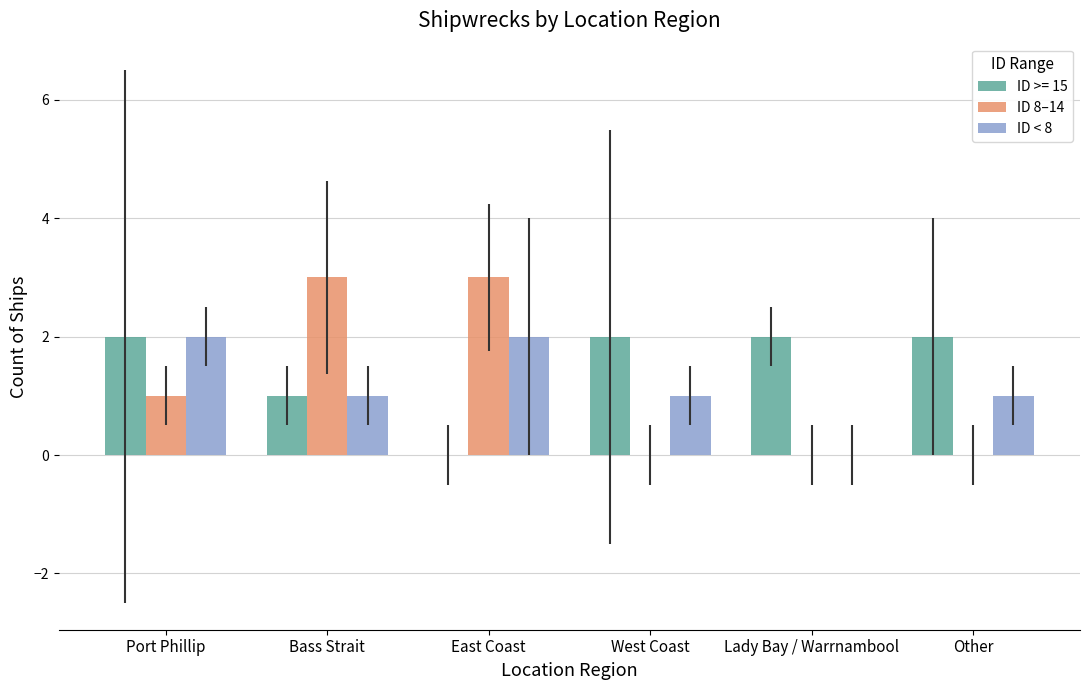

Is the value of ID 8–14 at West Coast greater than the value of ID >= 15 at West Coast?

No